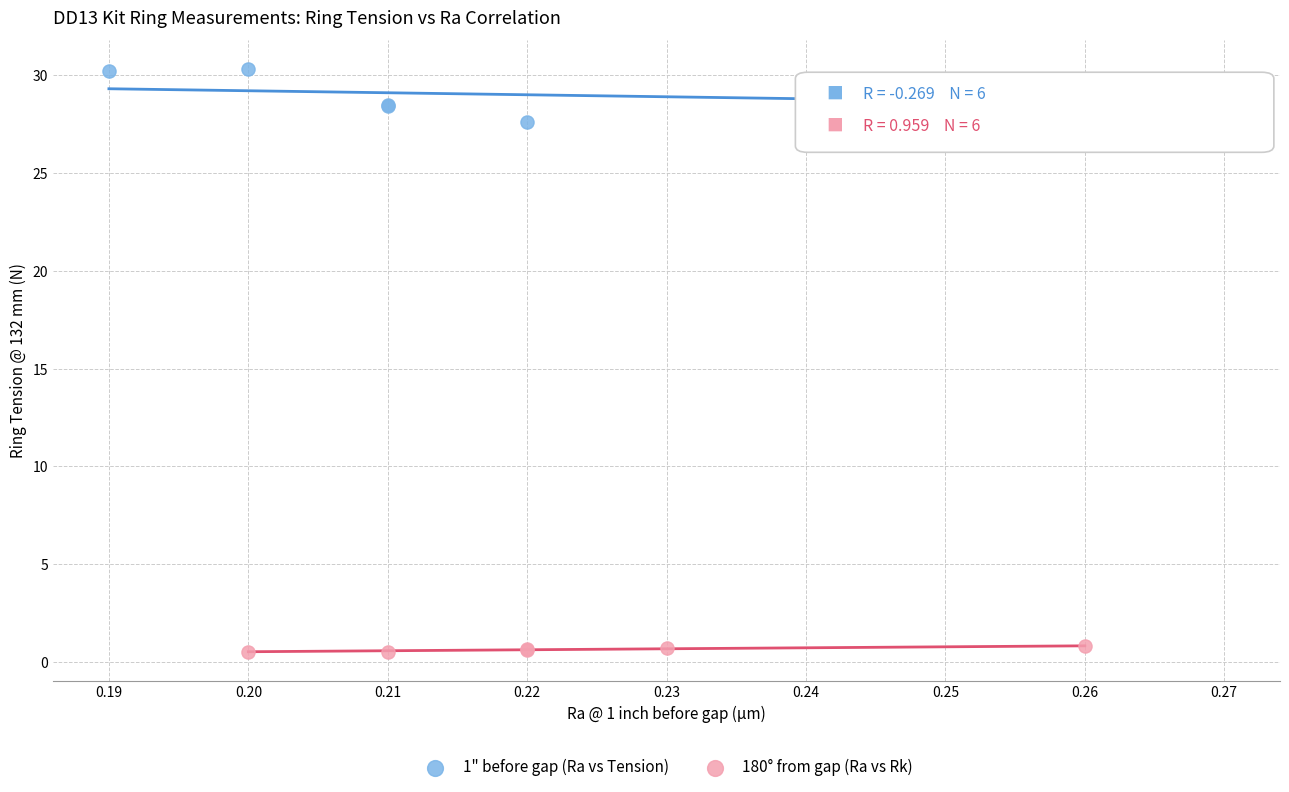

Which series has the largest Y range (max minus min)?

1" before gap (Ra vs Tension)